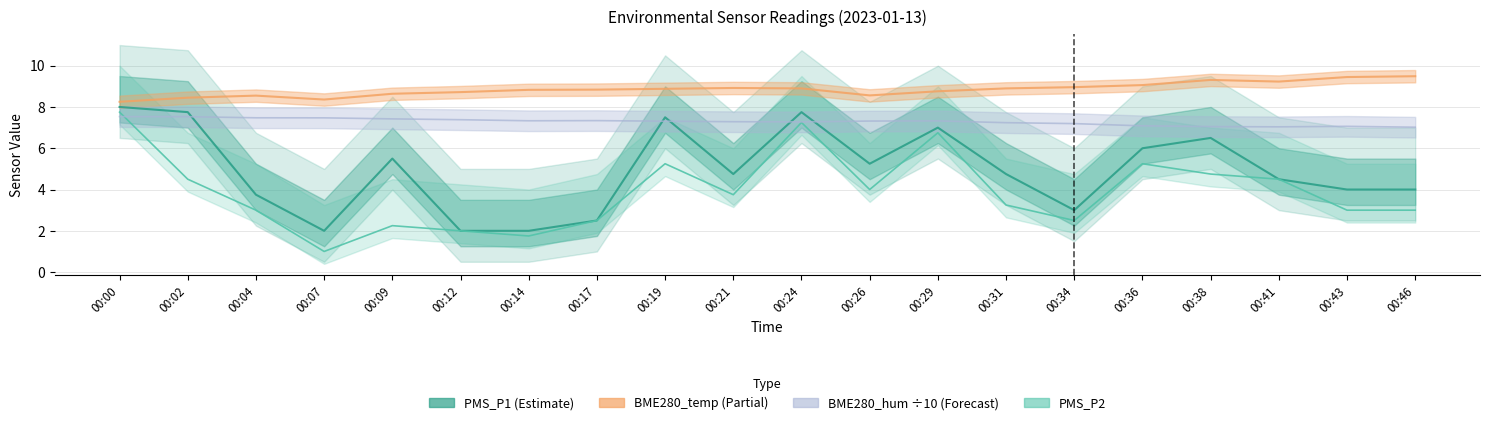

How many intersections are there between BME280_hum (÷10) and PMS_P2?

1